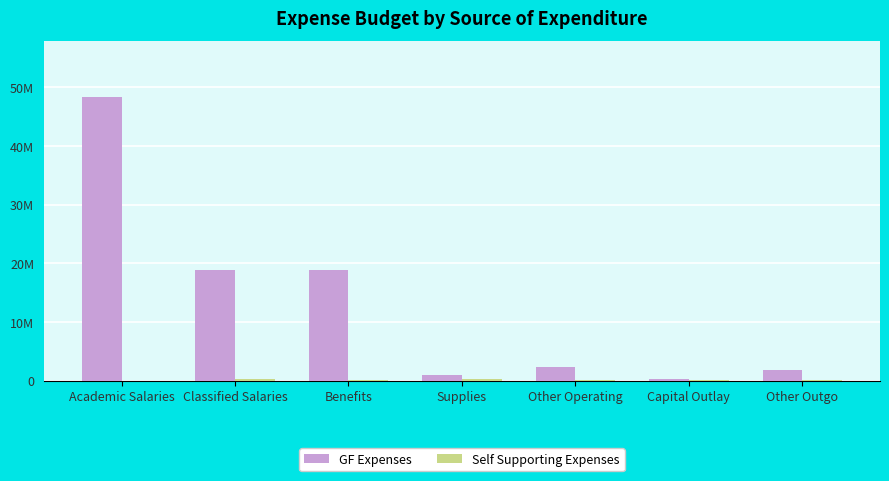

What is the value of the GF Expenses bar at the 5th from the left?

2312261